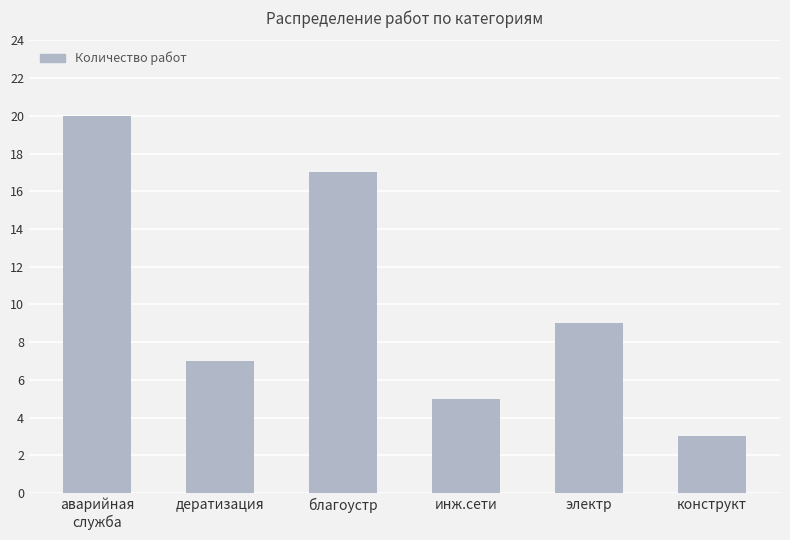

True or false: the data shows 11 at благоустр.

False